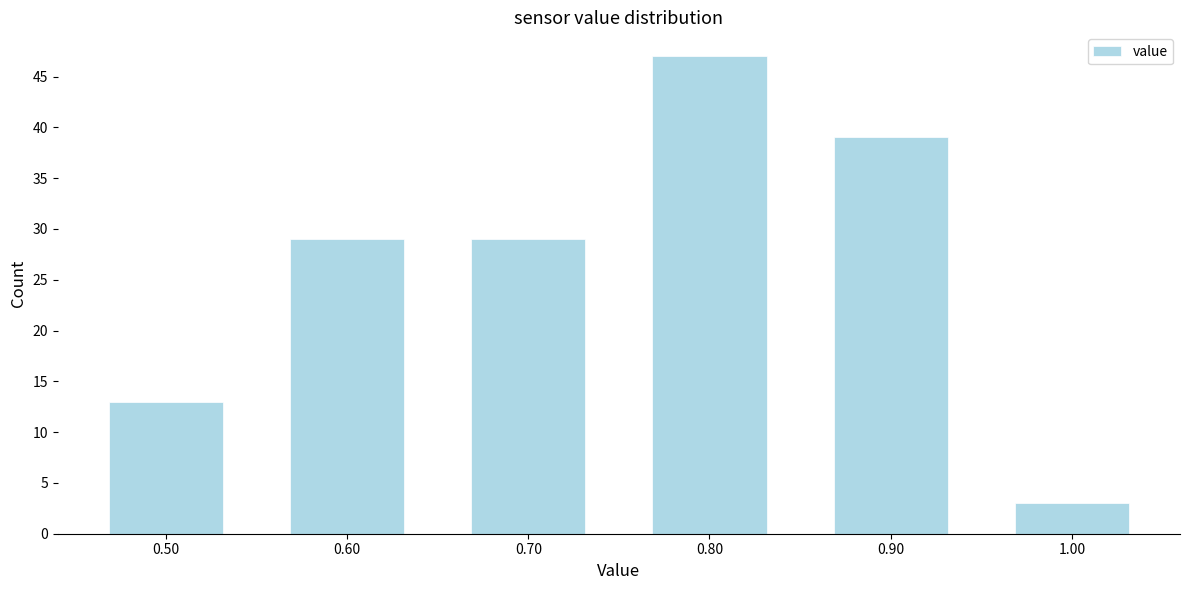

Reading right to left, list all the values displayed in this chart.

3	39	47	29	29	13